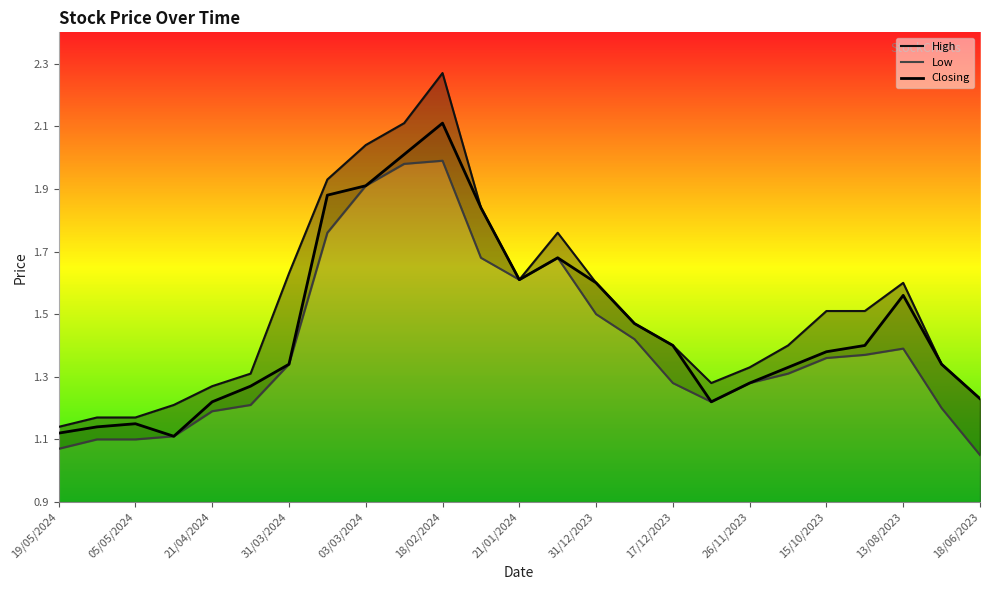

True or false: Closing and High intersect in this chart.

False